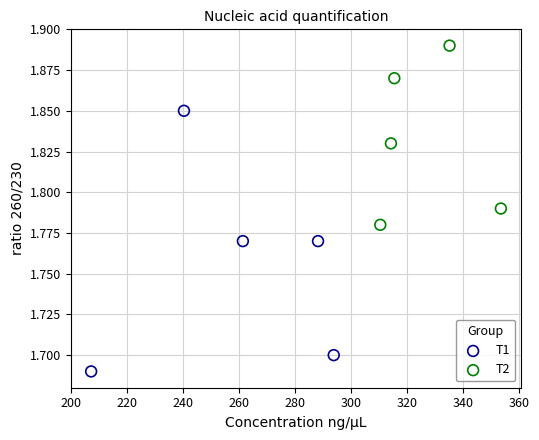

Which series reaches the maximum Y coordinate?

T2